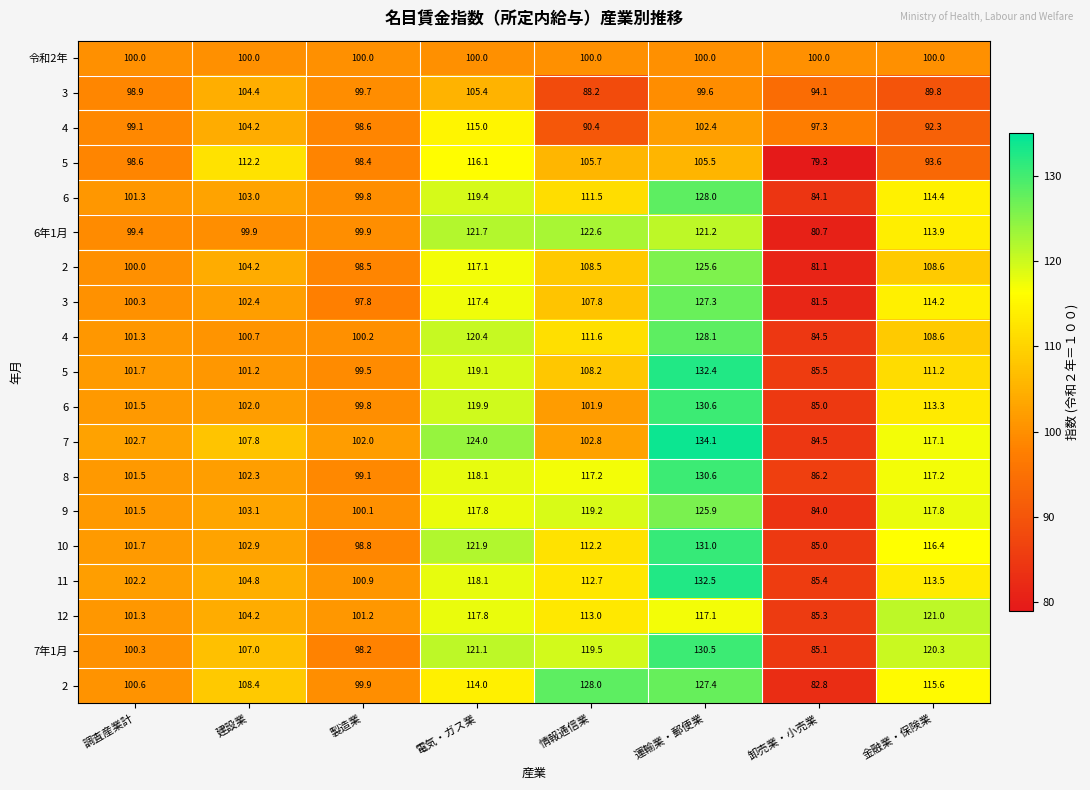

At which category does the chart reach its peak across all series?

運輸業・郵便業